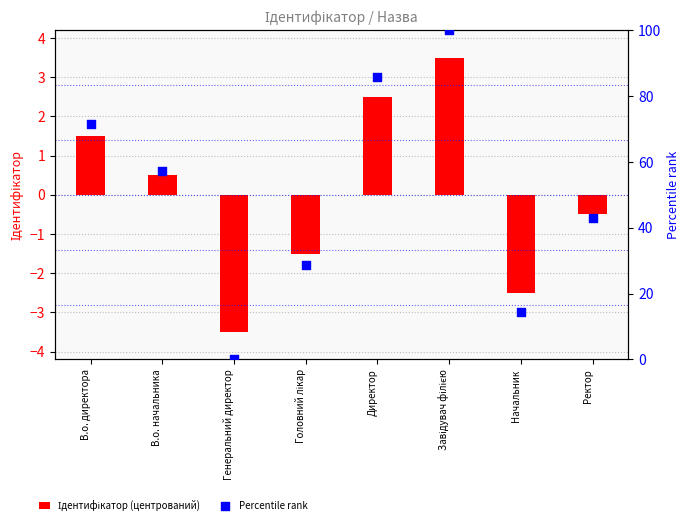

What are all the series names shown in the legend?

Ідентифікатор (центрований), Percentile rank